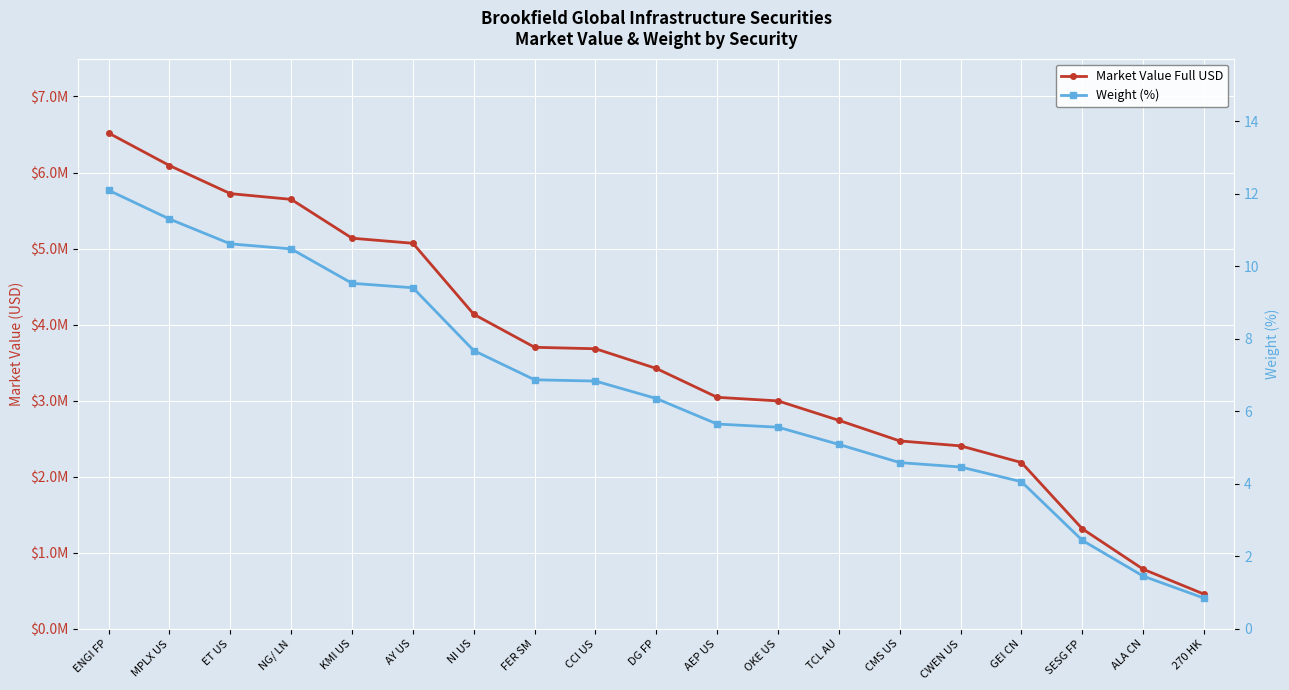

True or false: Weight (%) has a value of 4.6 at CMS US.

True